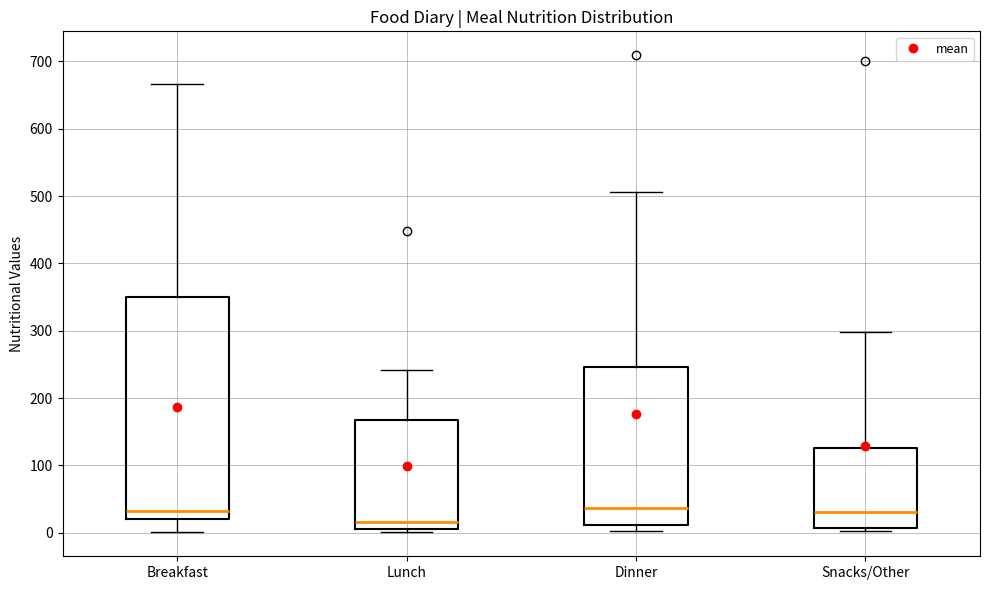

Reading left to right, read every box against the y-axis: the position of its median line, the range the box covers, and the ends of its whiskers. The values are not printed on the chart, so give them approximately, as read against the axis.

Breakfast: median 30, box 20 to 350, whiskers 0 to 670
Lunch: median 20, box 10 to 170, whiskers 0 to 240
Dinner: median 40, box 10 to 250, whiskers 0 to 510
Snacks/Other: median 30, box 10 to 130, whiskers 0 to 300